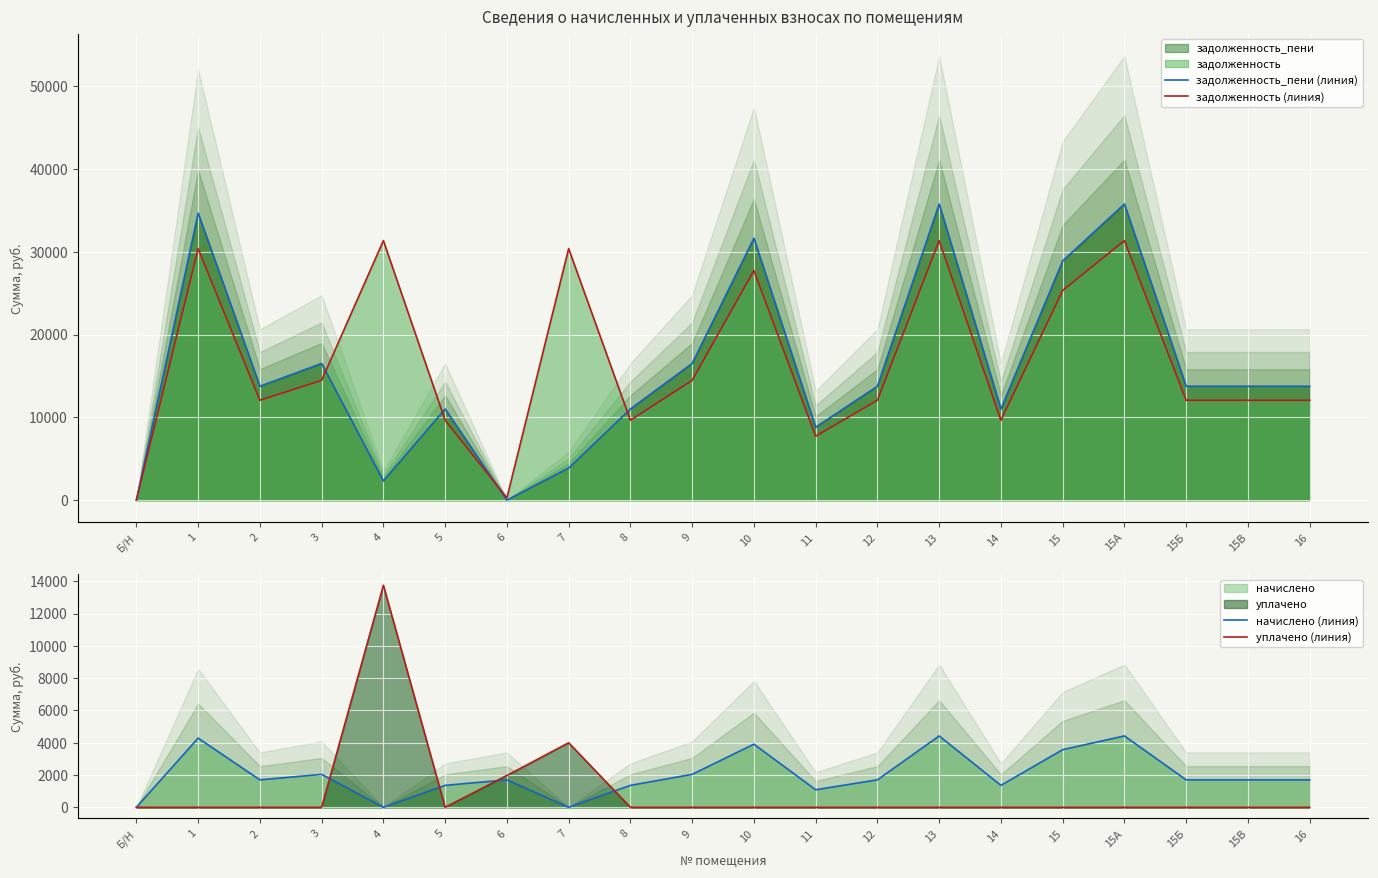

Which series has the largest range (max minus min)?

задолженность_пени (линия)